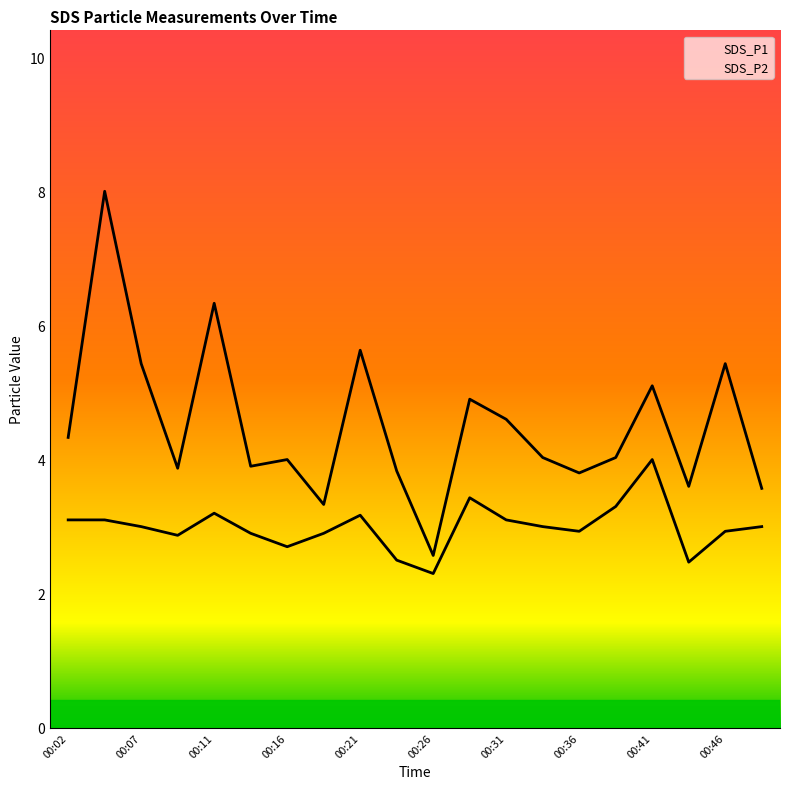

Count the number of categories in the chart.

20